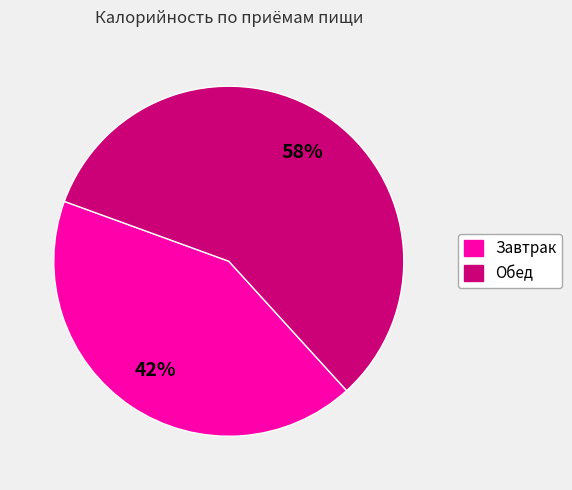

True or false: Завтрак accounts for 50% of the total.

False